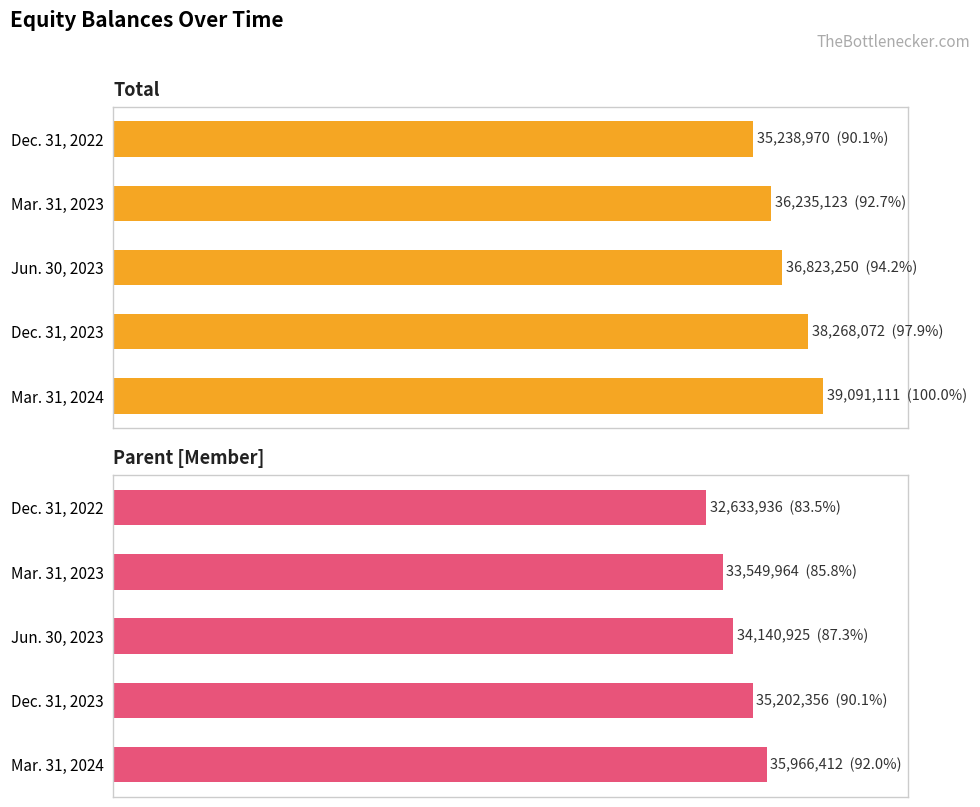

Is it true that Total equals 12735490 at Mar. 31, 2023?

False